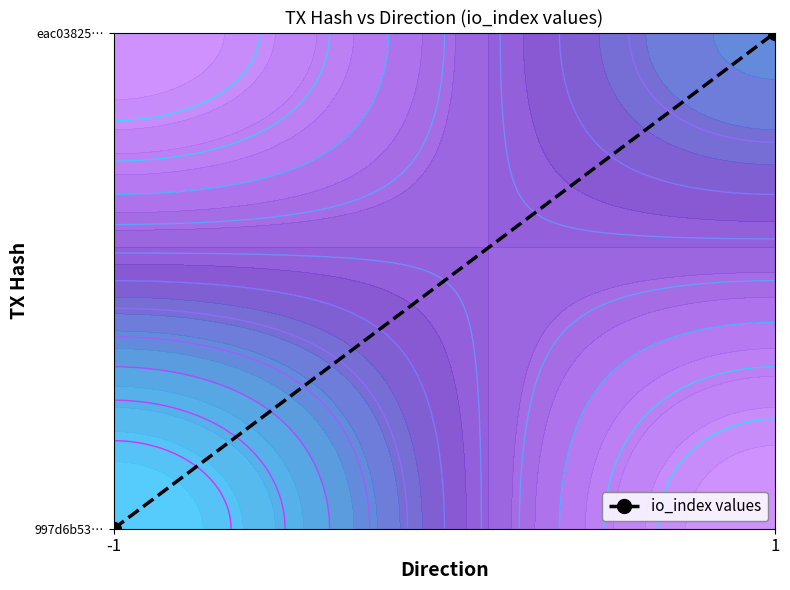

What is the difference between the values at 1 and -1?

1